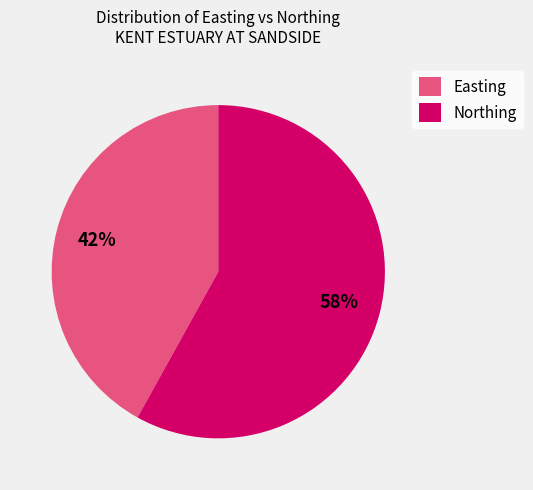

The Easting slice represents 42% of the pie. True or false?

True